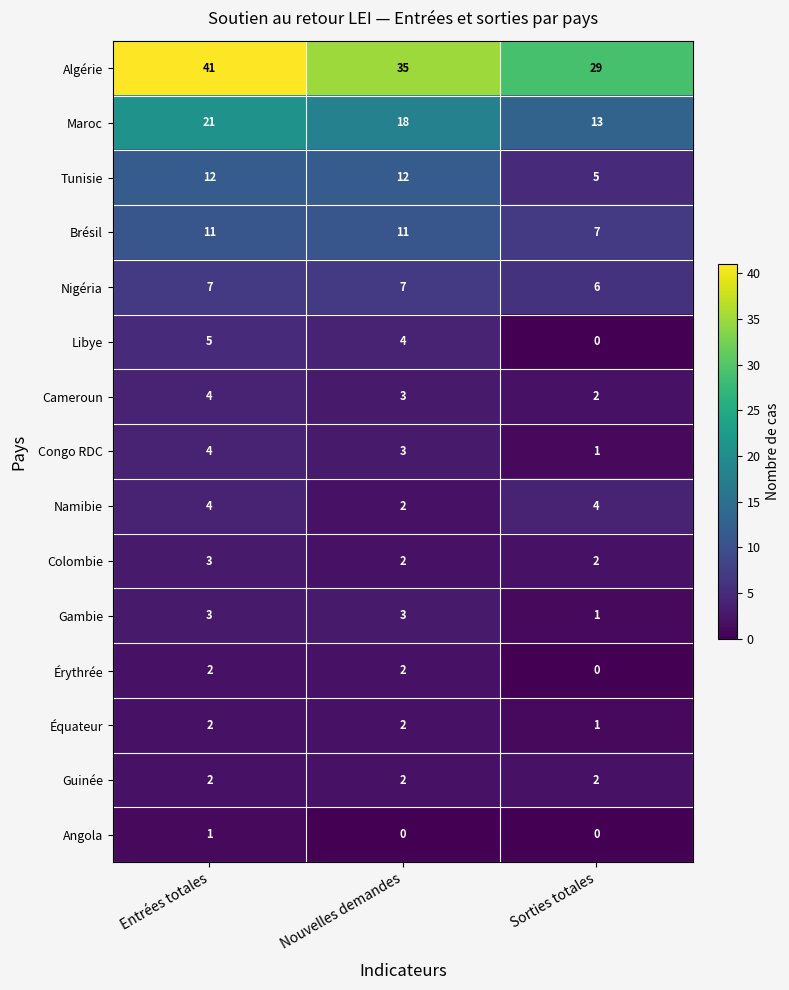

What is the average value of the Brésil series?

10